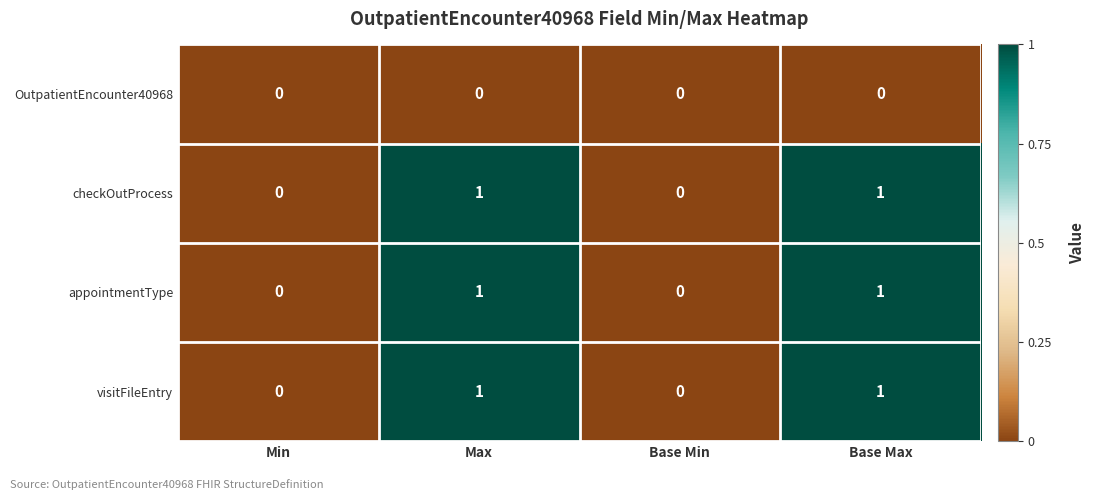

True or false: checkOutProcess has a value of 0 at Max.

False